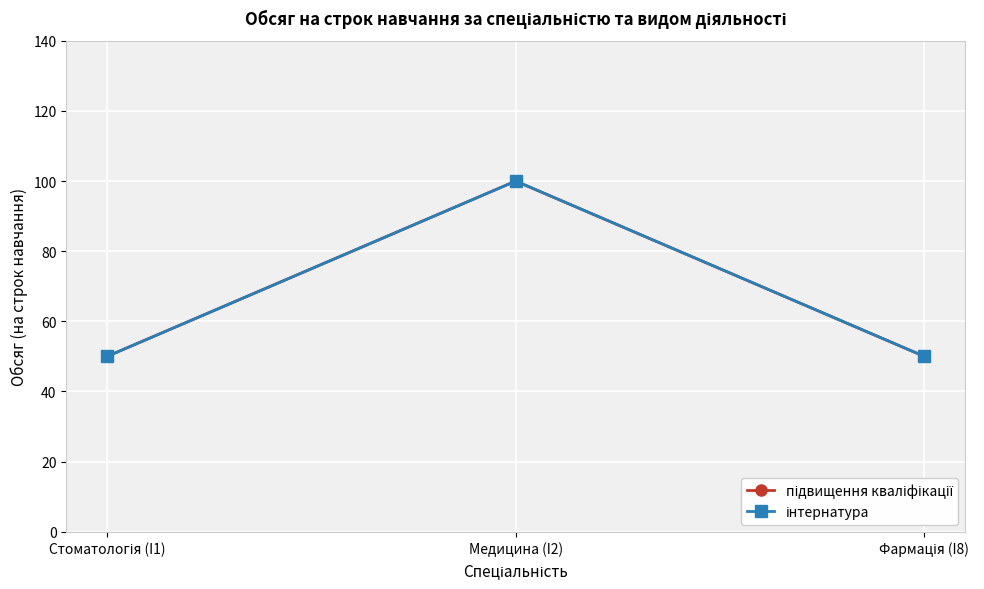

What is the average value of the підвищення кваліфікації series?

67